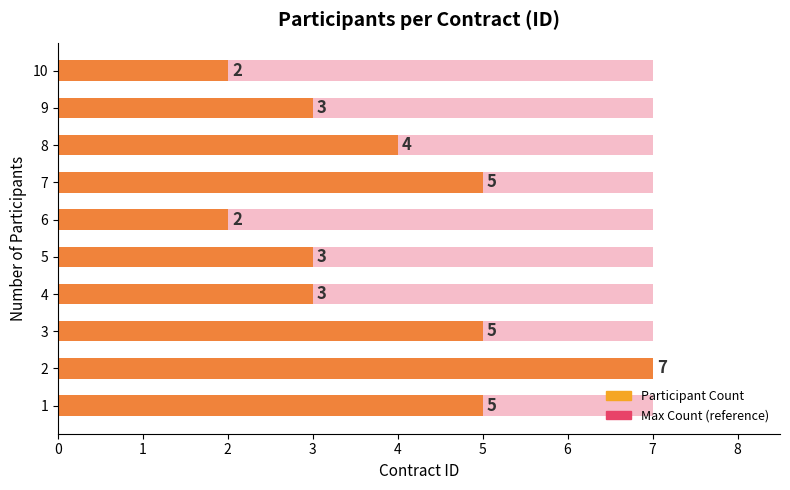

At how many categories does at least one series exceed 2?

8